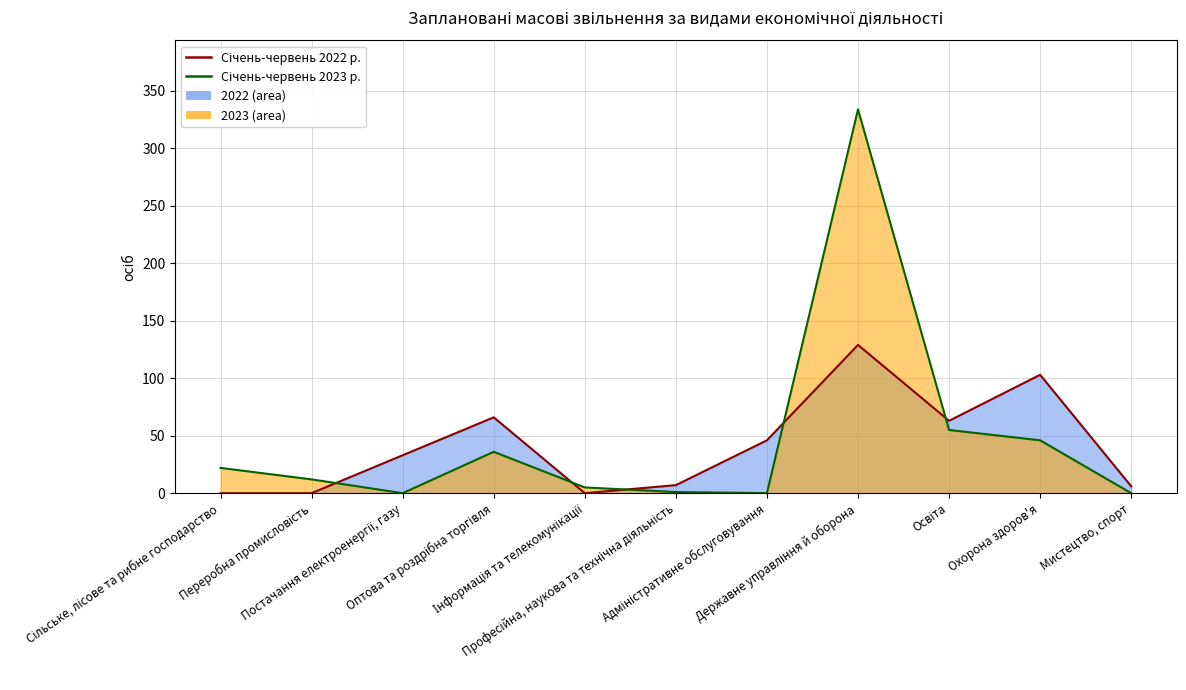

List the series in order of their overall mean, highest first.

Січень-червень 2023 р., Січень-червень 2022 р.